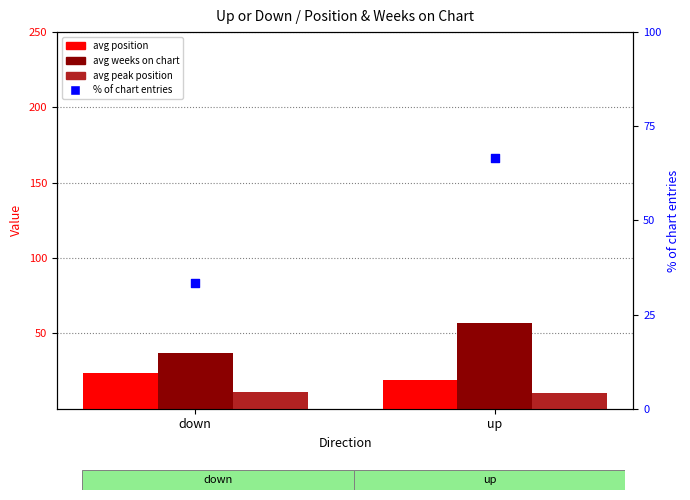

Which series has the largest total across all categories?

% of chart entries